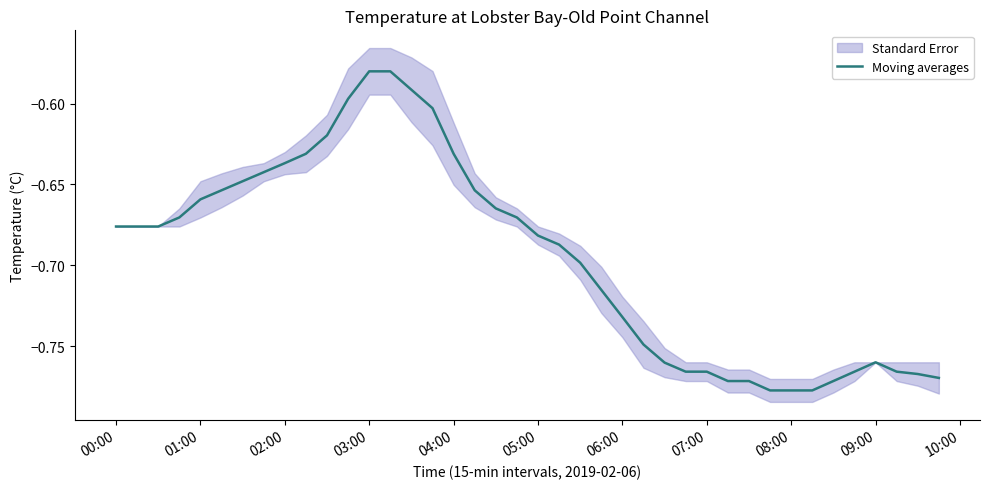

Reading right to left, what are all the values shown in this chart?

-0.8	-0.8	-0.8	-0.8	-0.8	-0.8	-0.8	-0.8	-0.8	-0.8	-0.8	-0.8	-0.8	-0.8	-0.7	-0.7	-0.7	-0.7	-0.7	-0.7	-0.7	-0.7	-0.7	-0.6	-0.6	-0.6	-0.6	-0.6	-0.6	-0.6	-0.6	-0.6	-0.6	-0.6	-0.7	-0.7	-0.7	-0.7	-0.7	-0.7